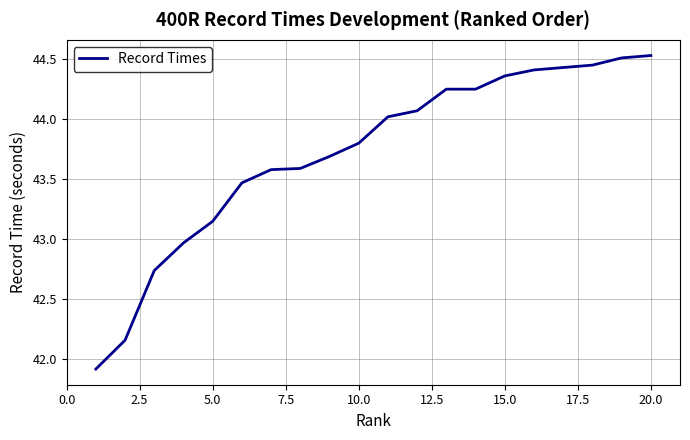

What is the difference between the maximum and minimum values?

2.6